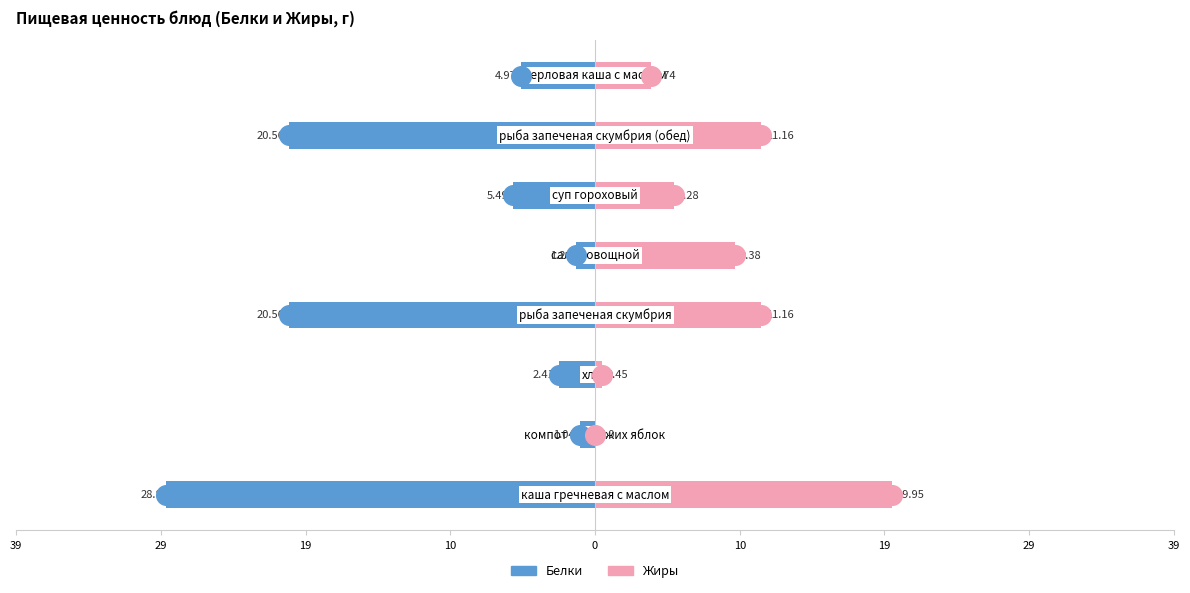

Which series contains the highest Y value?

Жиры